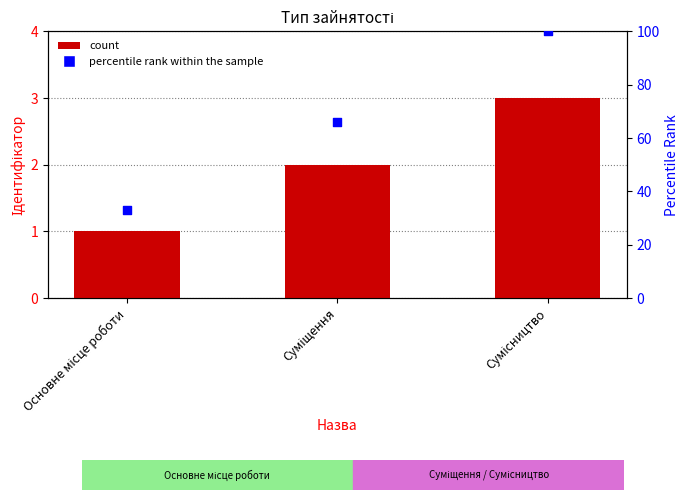

Which series has the largest Y range (max minus min)?

percentile rank within the sample